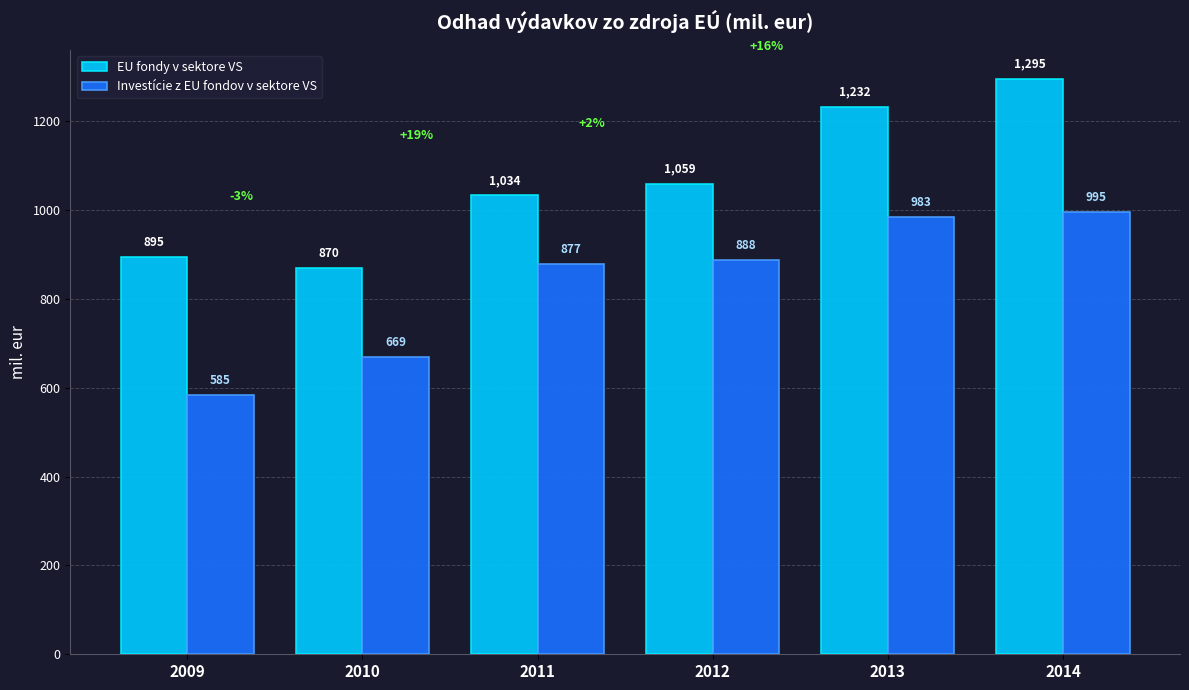

What is the total value across all series at 2013?

2215.7